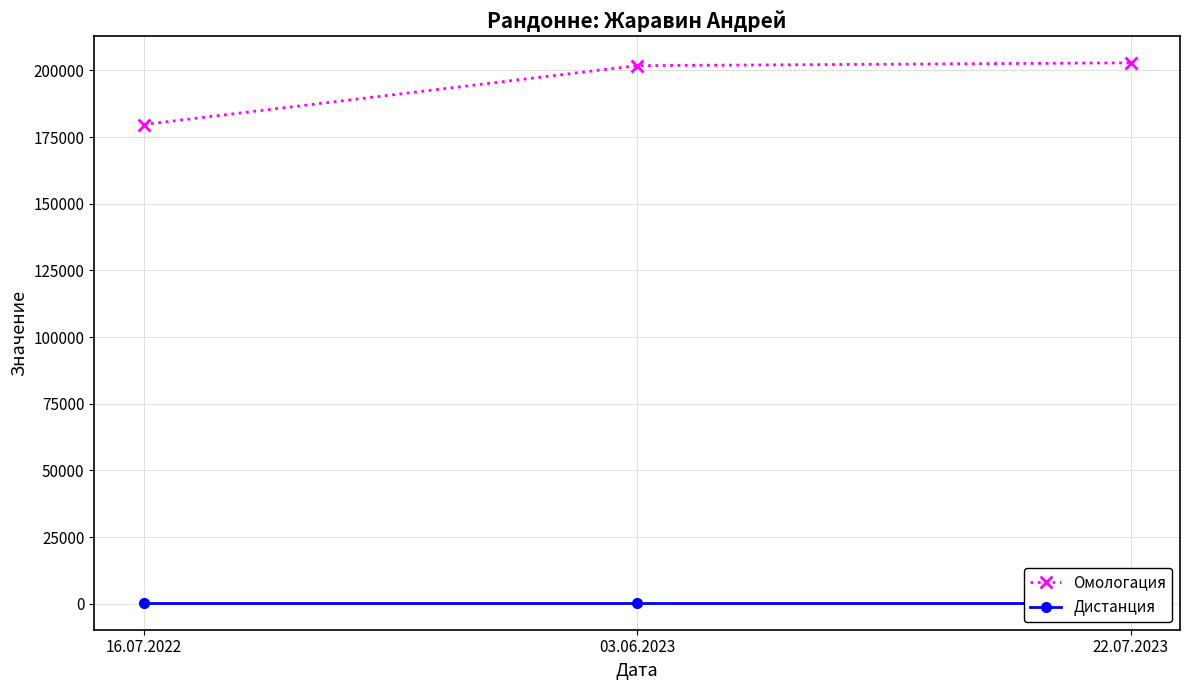

What is the label of the 2nd point from the left?

03.06.2023